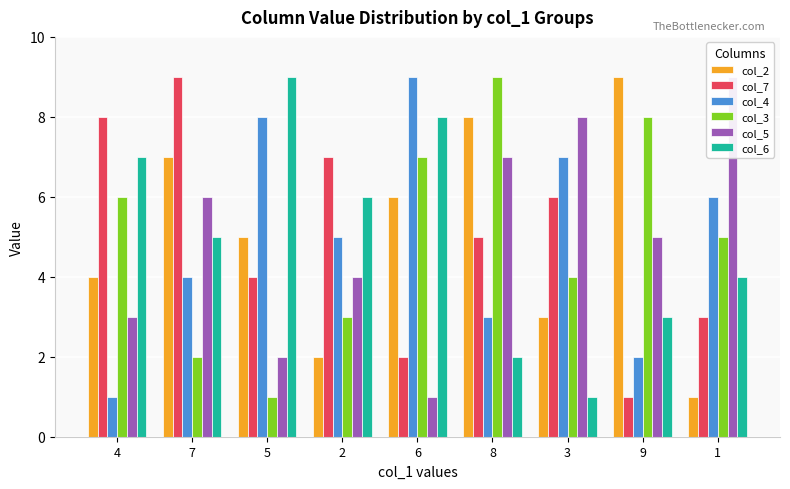

Count the number of categories in the chart.

9